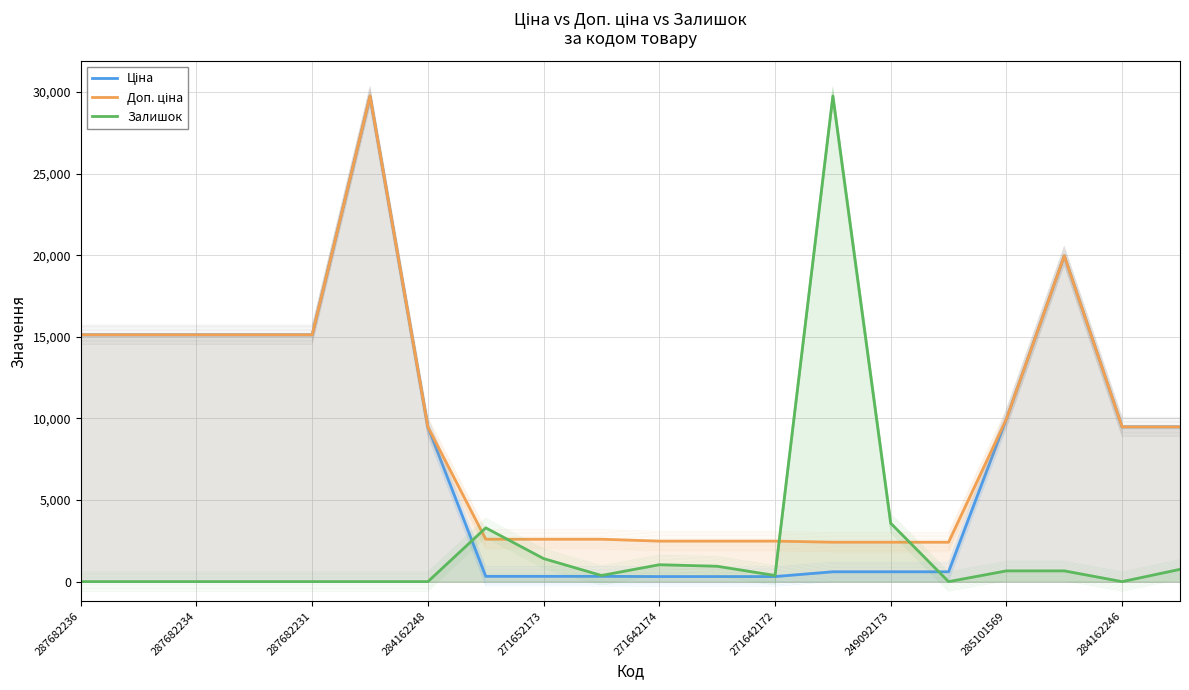

Reading right to left, what are all the values shown in this chart?

Ціна: 9480.1	9480.1	19964.2	9975.0	603.7	603.7	603.7	310.3	310.3	310.3	324.8	324.8	324.8	9480.1	29747.2	15120.0	15120.0	15120.0	15120.0	15120.0
Доп. ціна: 9480.1	9480.1	19964.2	9975.0	2414.8	2414.8	2414.8	2482.4	2482.4	2482.4	2598.3	2598.3	2598.3	9480.1	29747.2	15120.0	15120.0	15120.0	15120.0	15120.0
Залишок: 753.1	0.0	659.0	659.0	0.0	3577.2	29747.3	376.5	941.4	1035.5	376.5	1412.1	3294.8	0.0	0.0	0.0	0.0	0.0	0.0	0.0